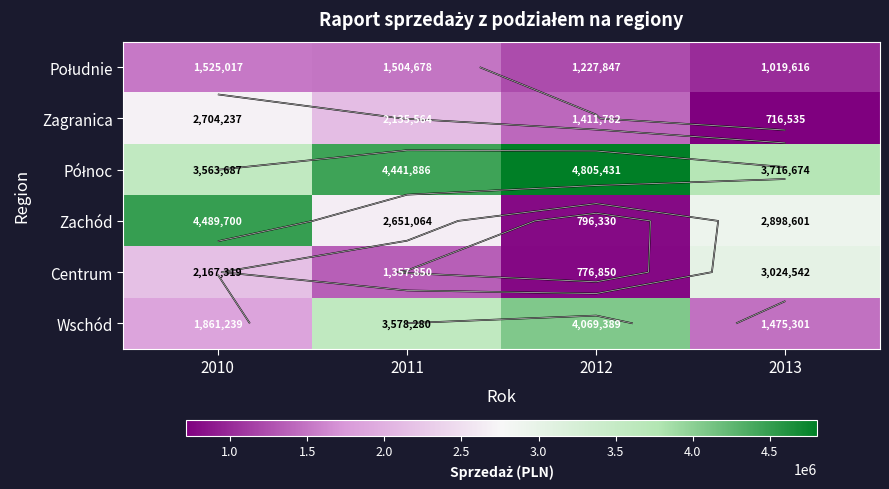

Is the value of Północ at 2010 greater than the value of Zachód at 2011?

Yes